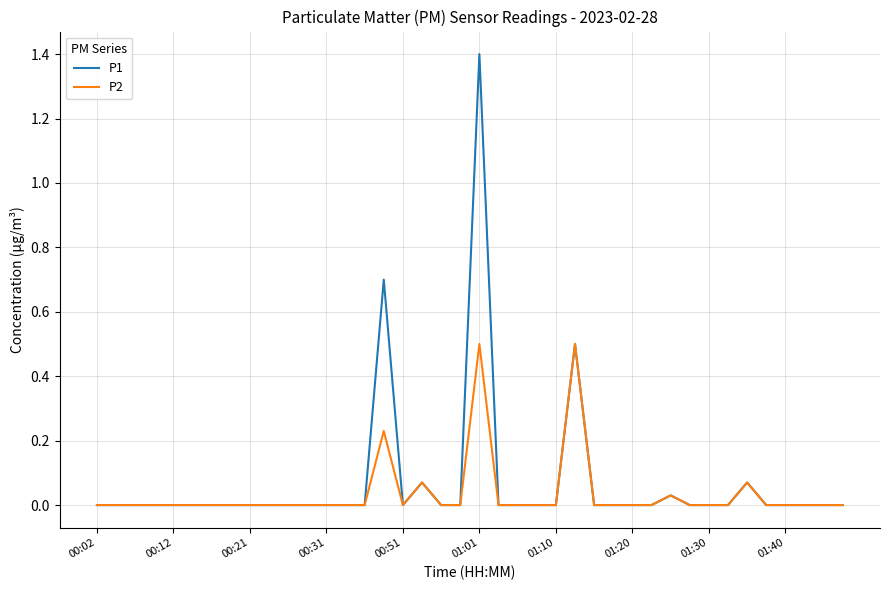

Which series has the largest range (max minus min)?

P1